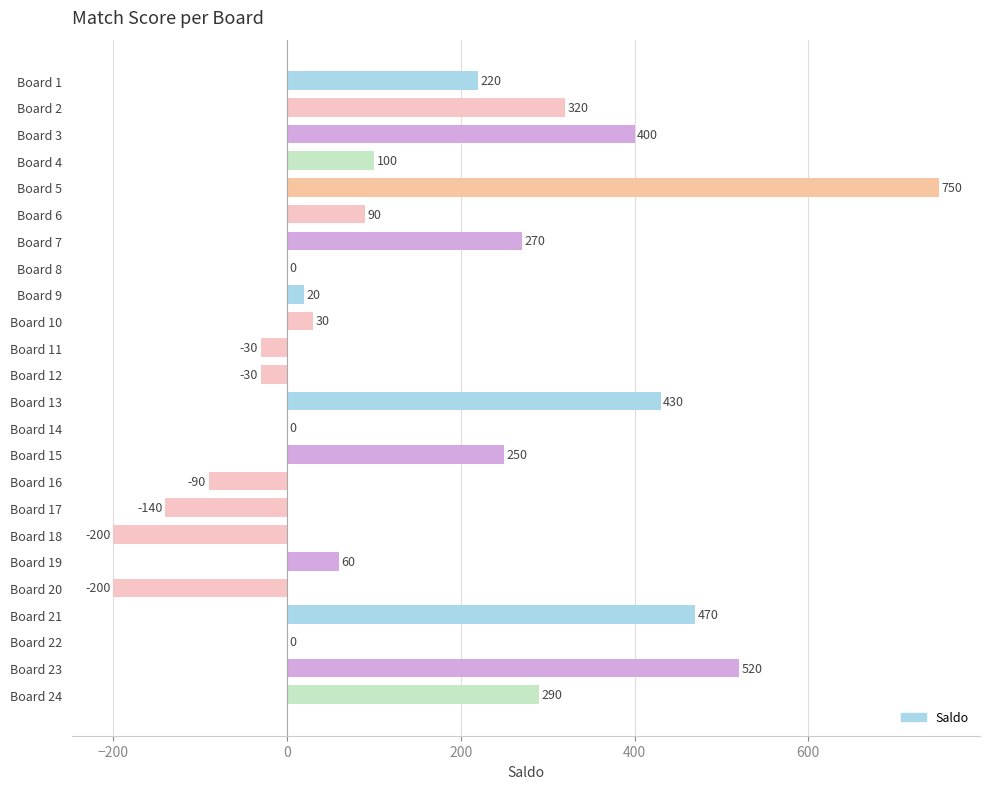

Reading top to bottom, what are all the values shown in this chart?

Board 1=220	Board 2=320	Board 3=400	Board 4=100	Board 5=750	Board 6=90	Board 7=270	Board 8=0	Board 9=20	Board 10=30	Board 11=-30	Board 12=-30	Board 13=430	Board 14=0	Board 15=250	Board 16=-90	Board 17=-140	Board 18=-200	Board 19=60	Board 20=-200	Board 21=470	Board 22=0	Board 23=520	Board 24=290